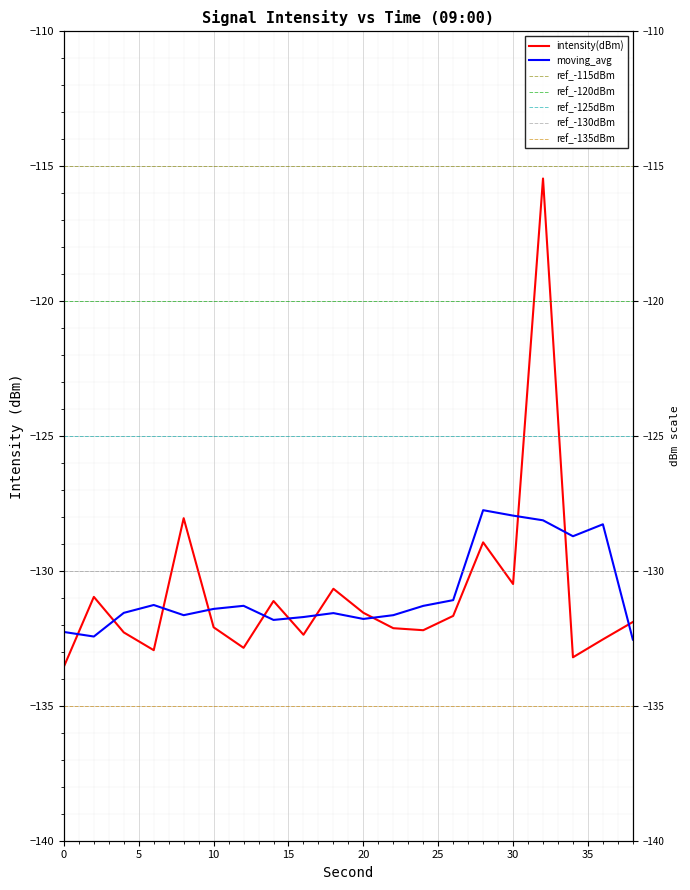

Which label corresponds to the largest value in the chart?

32